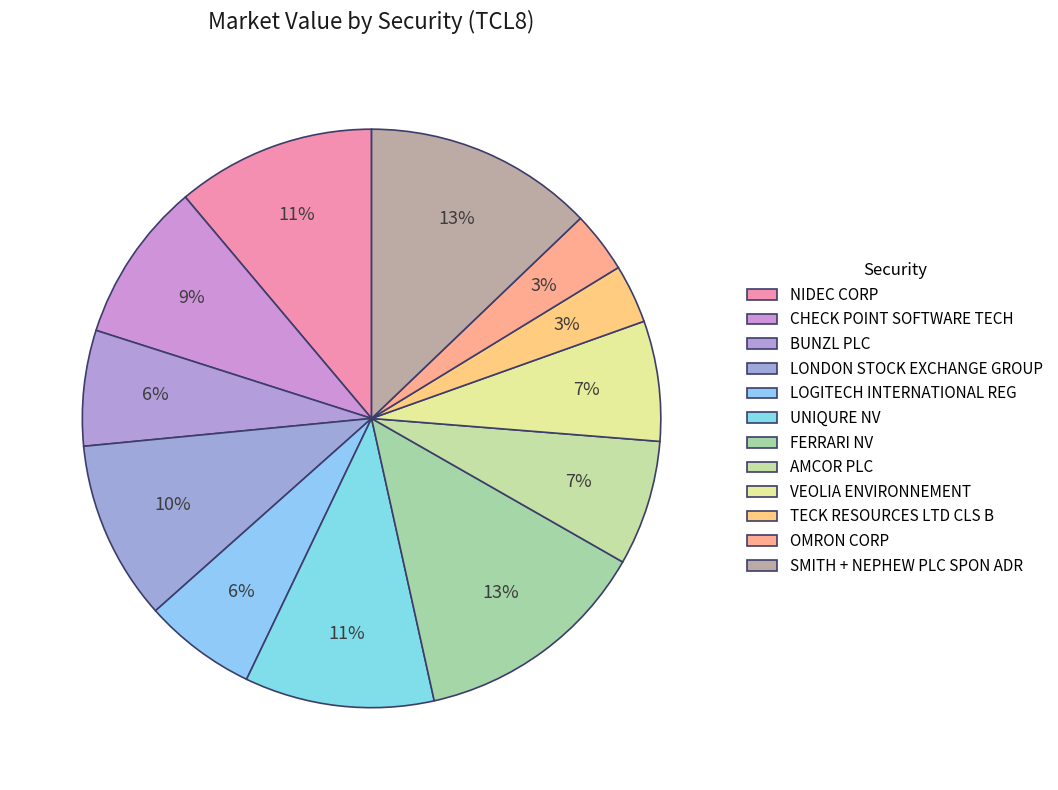

To the nearest percent, what is the combined percentage of BUNZL PLC and OMRON CORP?

10%